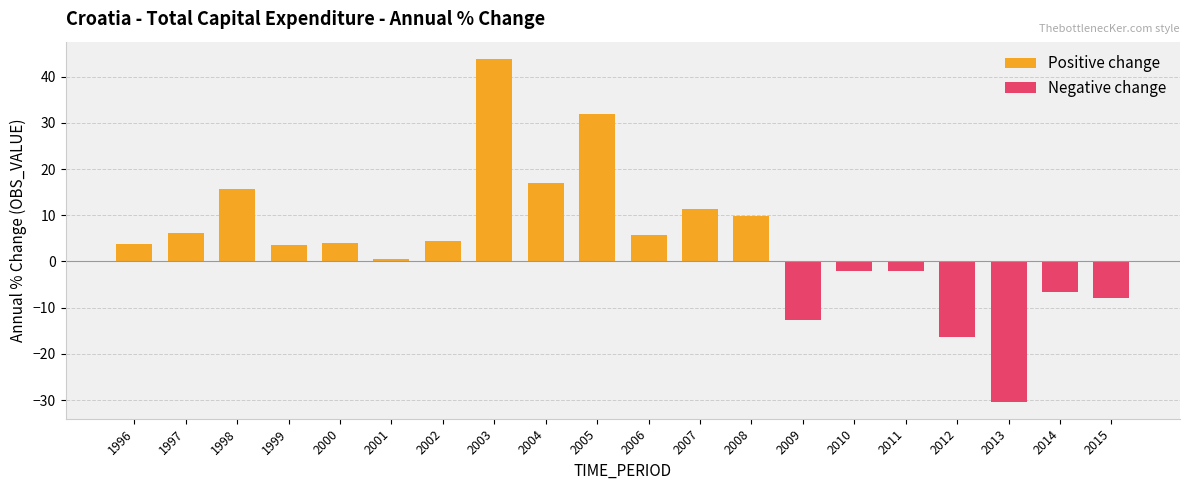

What is the difference between the maximum and minimum values?

74.1